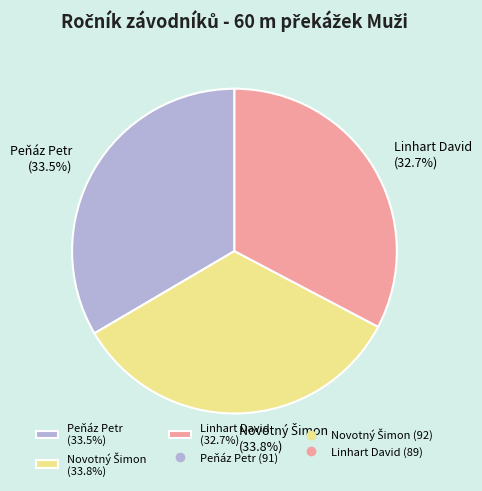

To the nearest percent, what portion does Linhart David represent?

33%